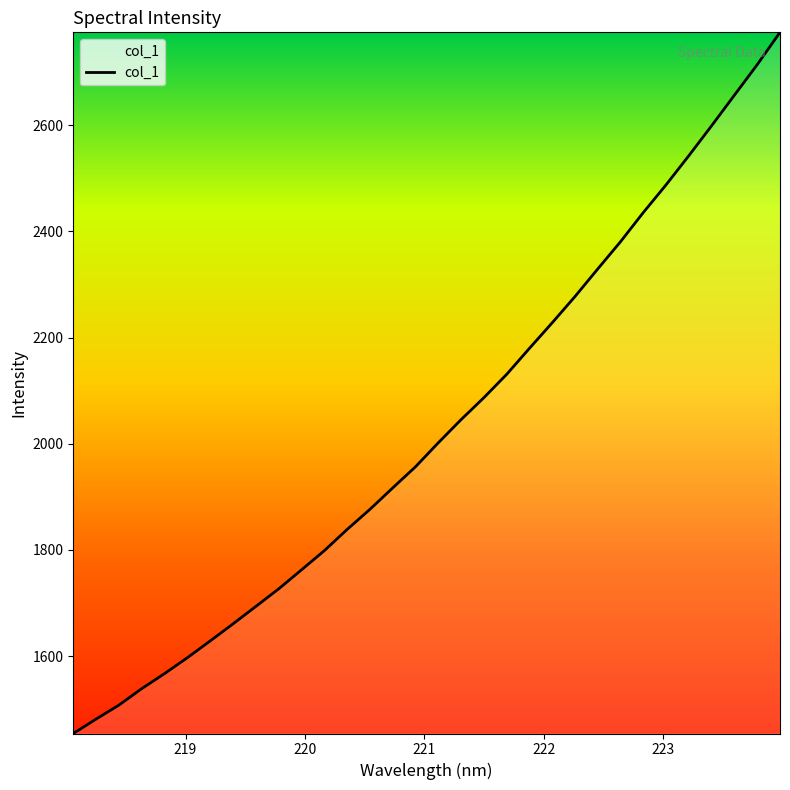

What is the difference between the maximum and minimum values?

1320.7